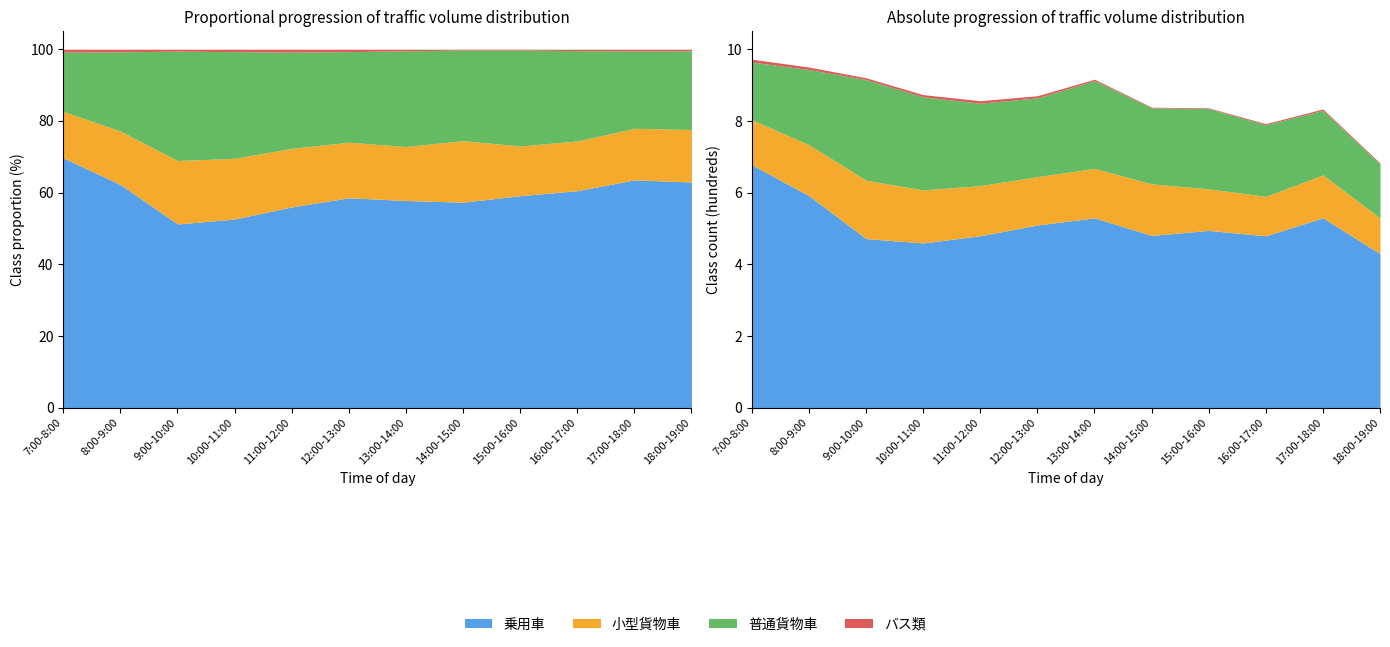

True or false: 乗用車 and バス類 intersect in this chart.

False